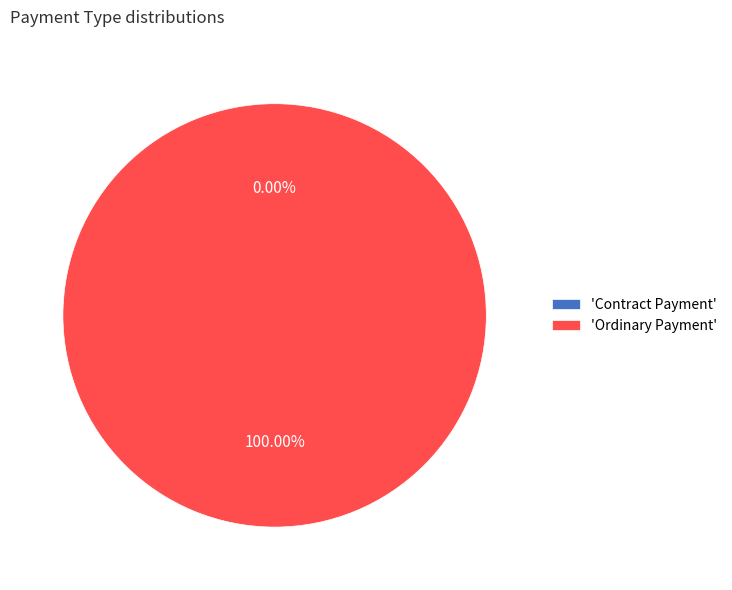

What is the smallest slice in the pie chart?

Contract Payment